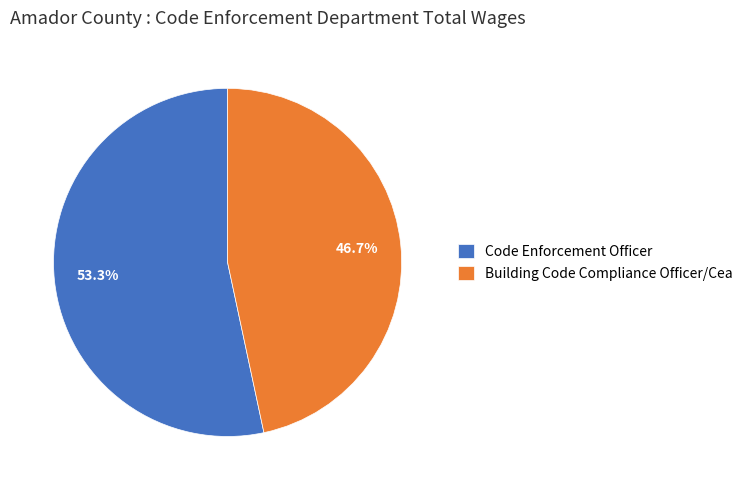

Do Code Enforcement Officer and Building Code Compliance Officer/Cea together represent more than half of the pie?

Yes